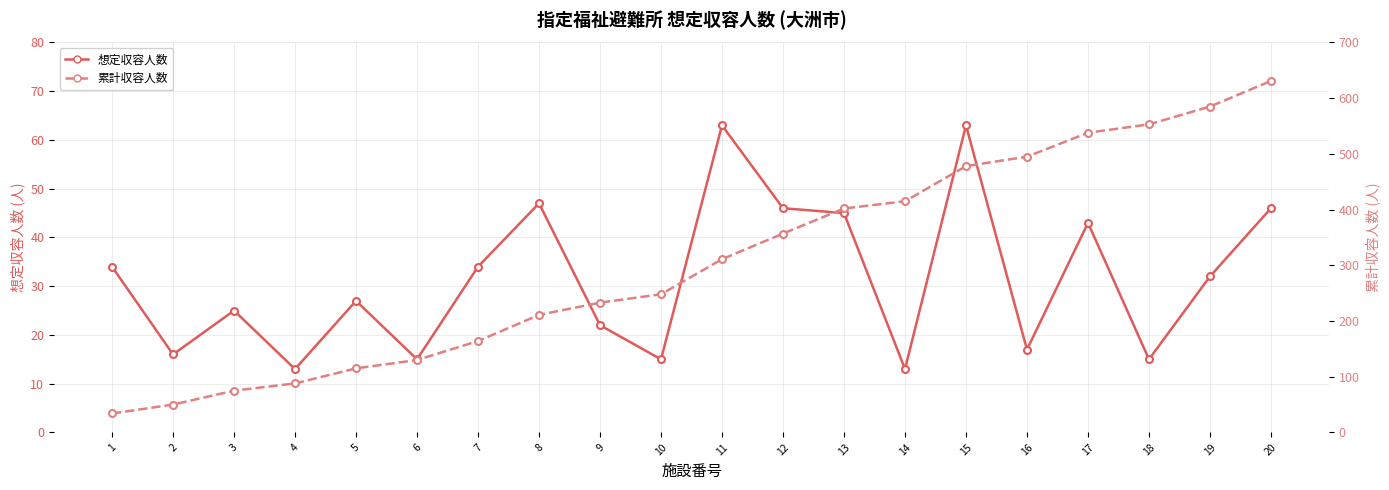

What is the value of the 想定収容人数 point at the 12th from the left?

46